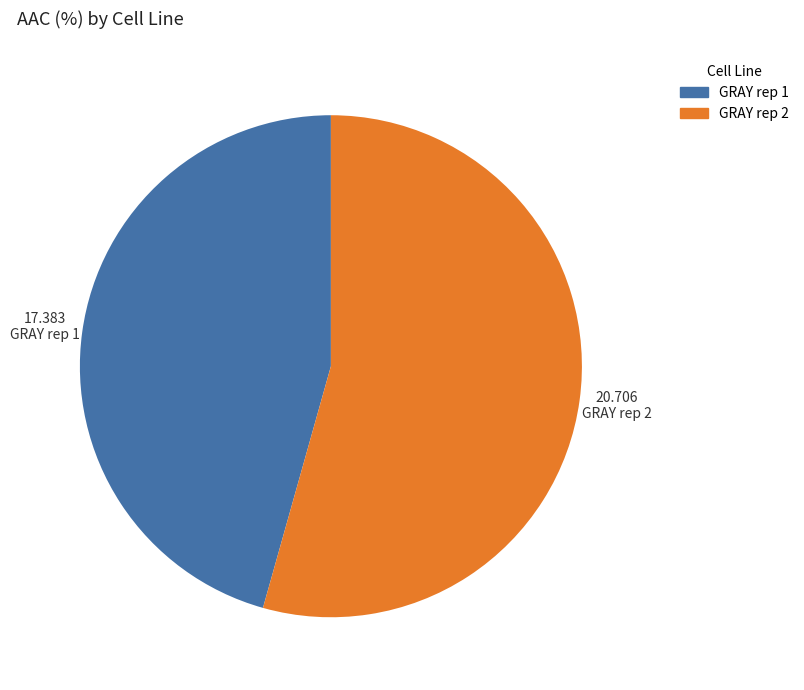

Which slice is the largest?

GRAY rep 2